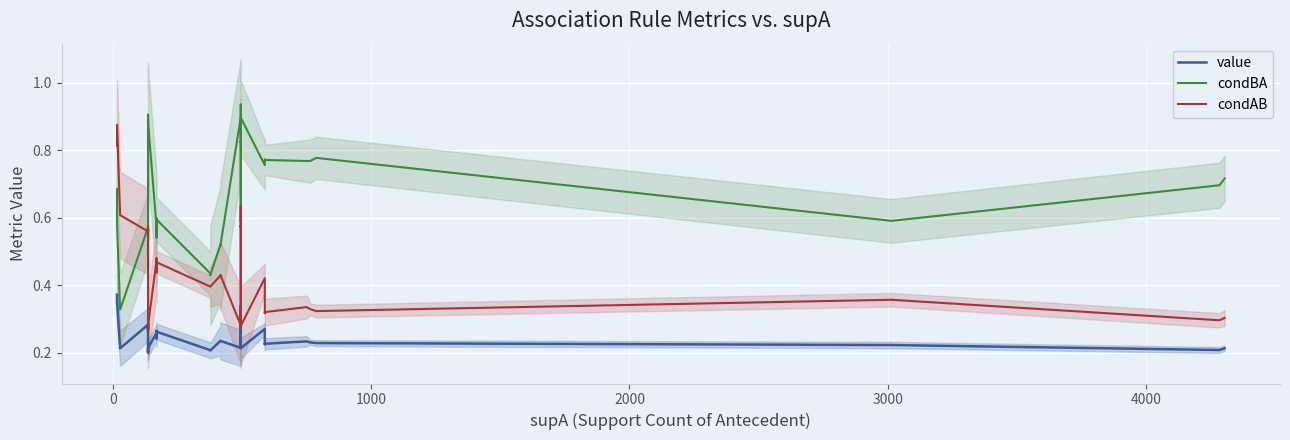

Does the chart display data point markers on the line(s)?

No